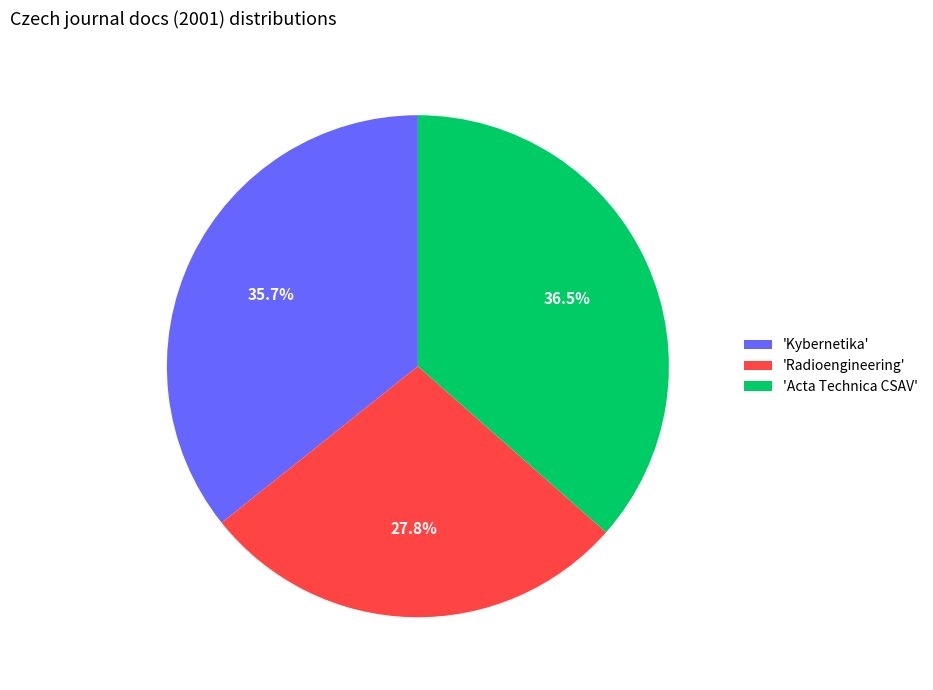

Combined, do 'Kybernetika' and 'Radioengineering' account for over 50%?

Yes